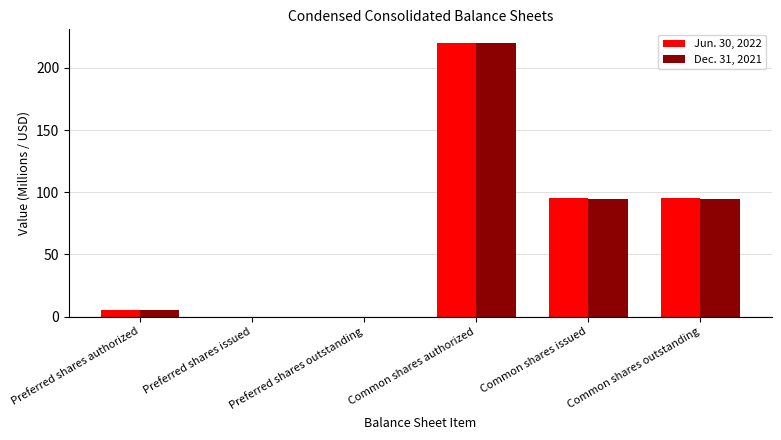

What is the highest value of the Dec. 31, 2021 series?

220.0